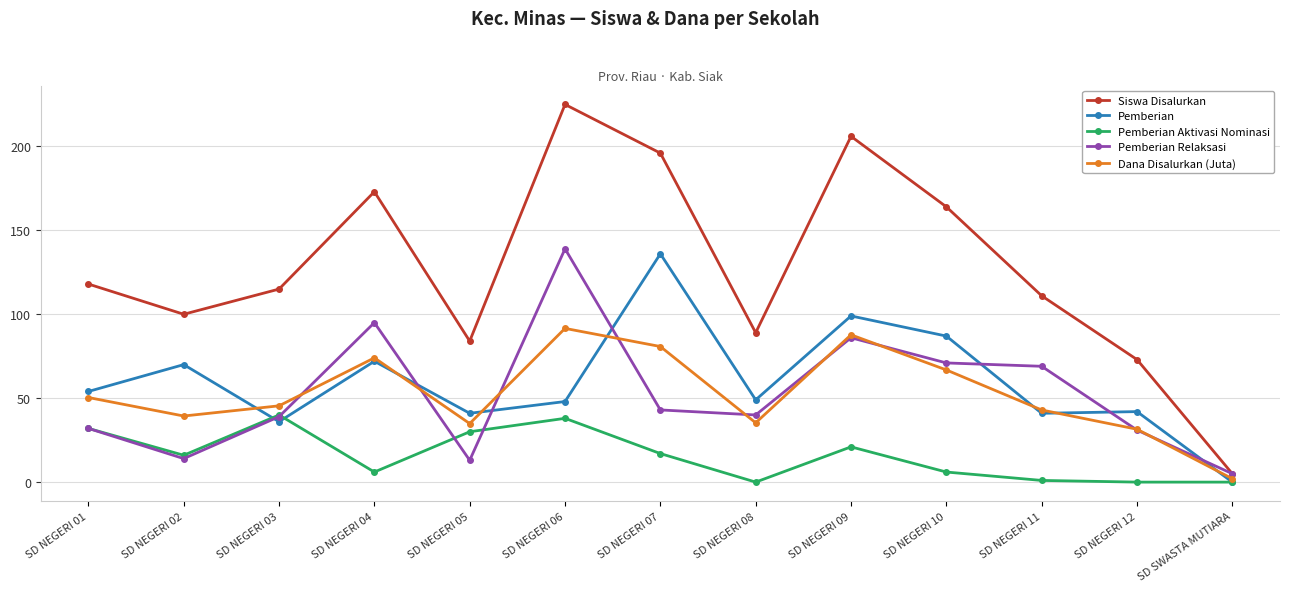

What is the average value of the Pemberian Aktivasi Nominasi series?

15.9